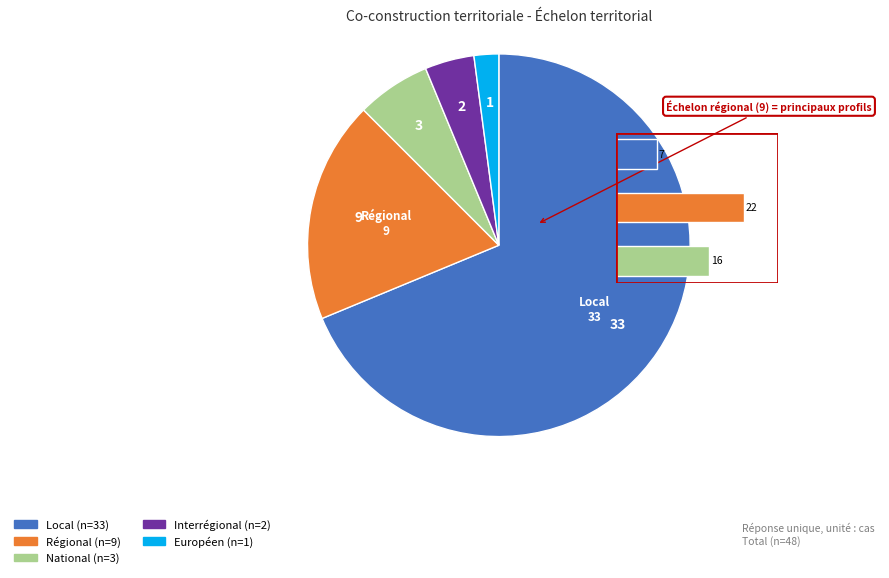

What is the largest slice in the pie chart?

Local